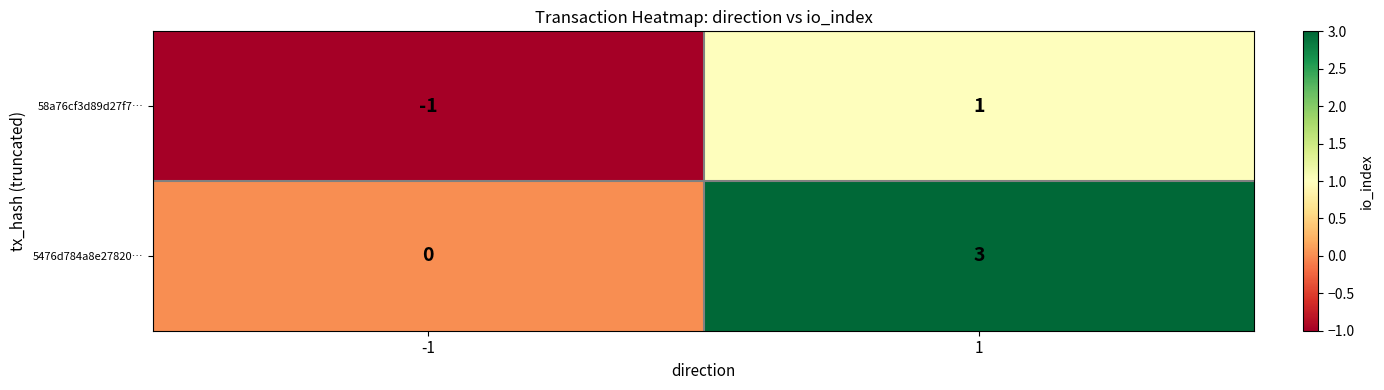

Rank the series by their average value, from highest to lowest.

5476d784a8e27820…, 58a76cf3d89d27f7…